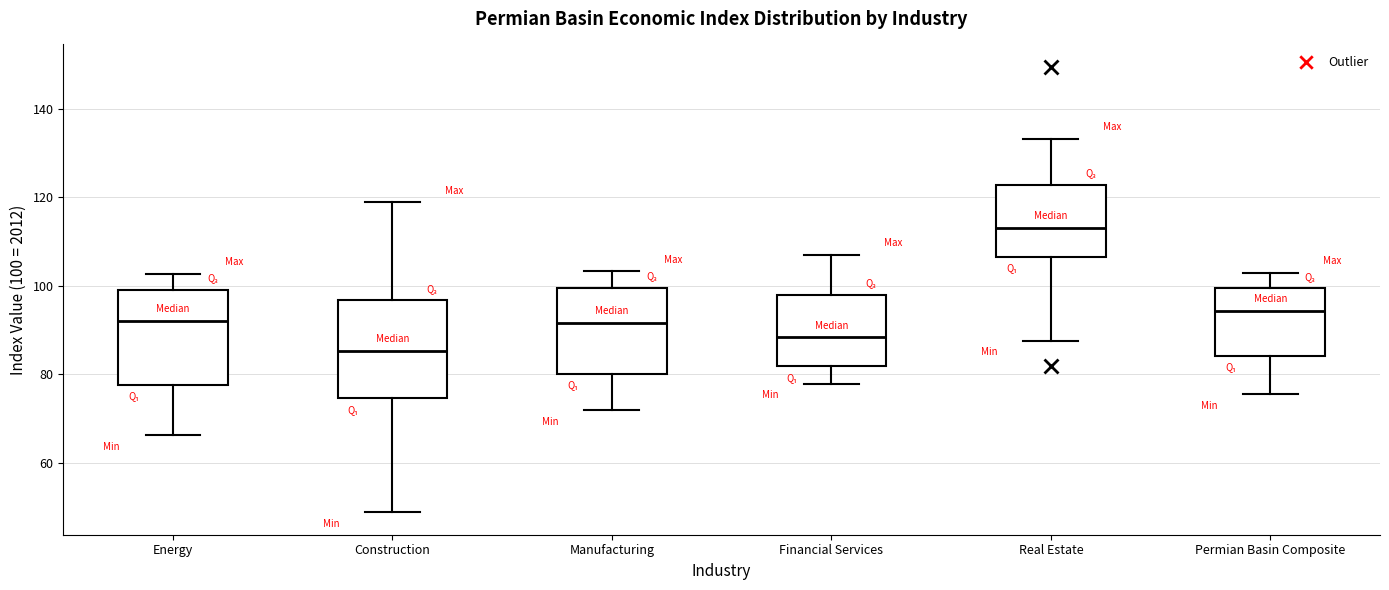

Reading left to right, read every box against the y-axis: the position of its median line, the range the box covers, and the ends of its whiskers. The values are not printed on the chart, so give them approximately, as read against the axis.

Energy: median 92, box 78 to 100, whiskers 66 to 102
Construction: median 86, box 74 to 96, whiskers 48 to 118
Manufacturing: median 92, box 80 to 100, whiskers 72 to 104
Financial Services: median 88, box 82 to 98, whiskers 78 to 108
Real Estate: median 114, box 106 to 122, whiskers 88 to 134
Permian Basin Composite: median 94, box 84 to 100, whiskers 76 to 102